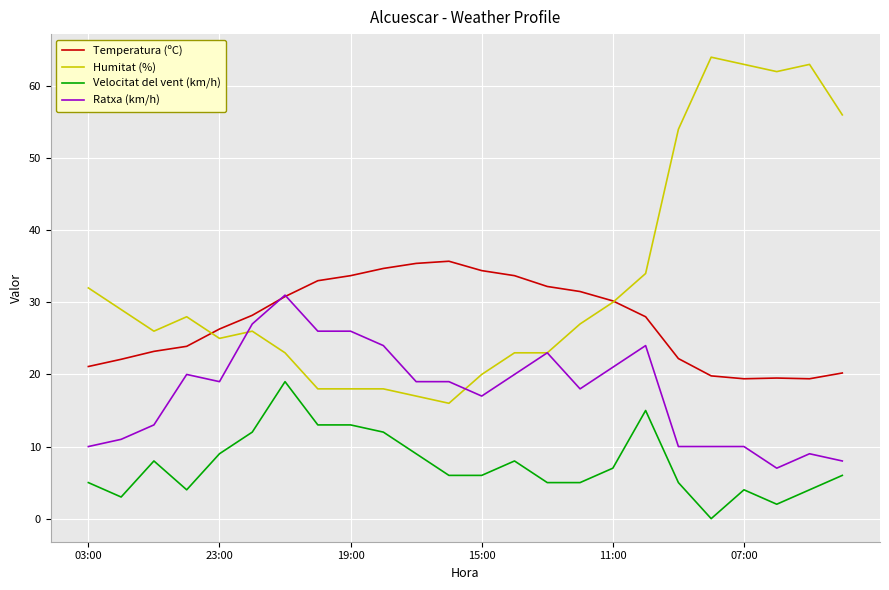

True or false: Temperatura (ºC) has more than 0 points higher than both neighbors.

True